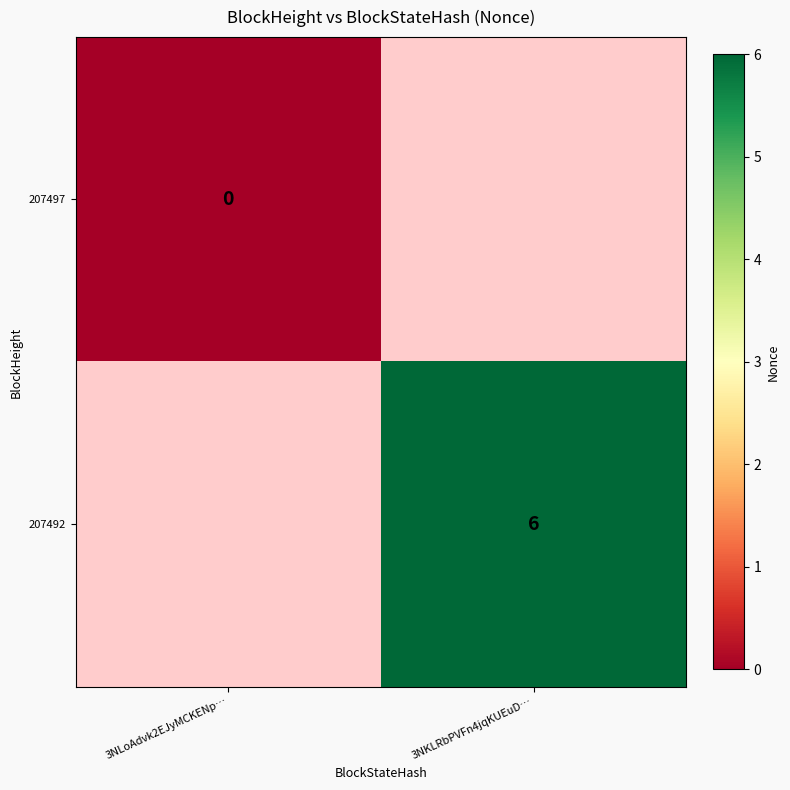

List the labels in order of 207492 value, smallest first.

3NLoAdvk2EJyMCKENp…, 3NKLRbPVFn4jqKUEuD…